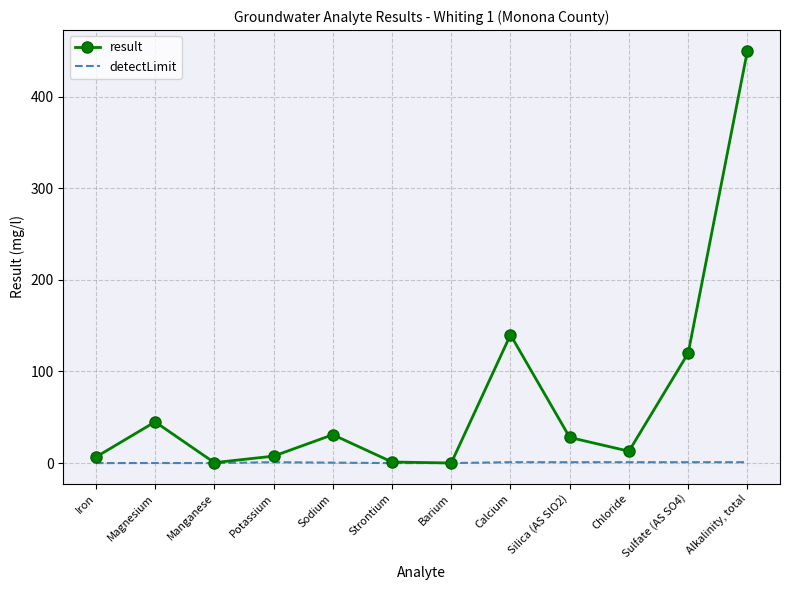

Rank the series by their average value, from lowest to highest.

detectLimit, result